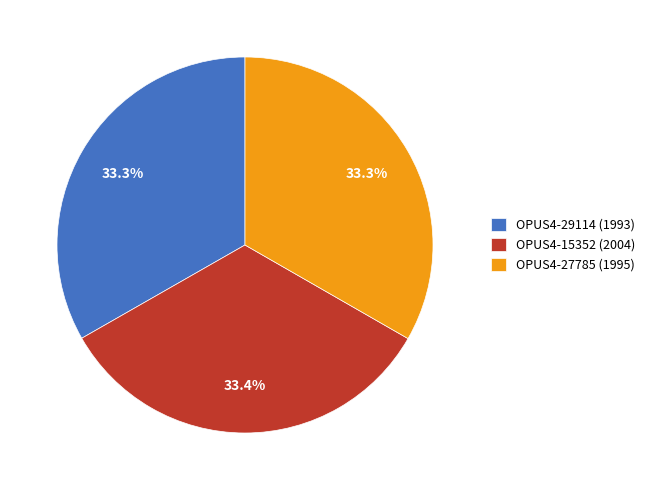

True or false: OPUS4-29114 (1993) accounts for 33% of the total.

True